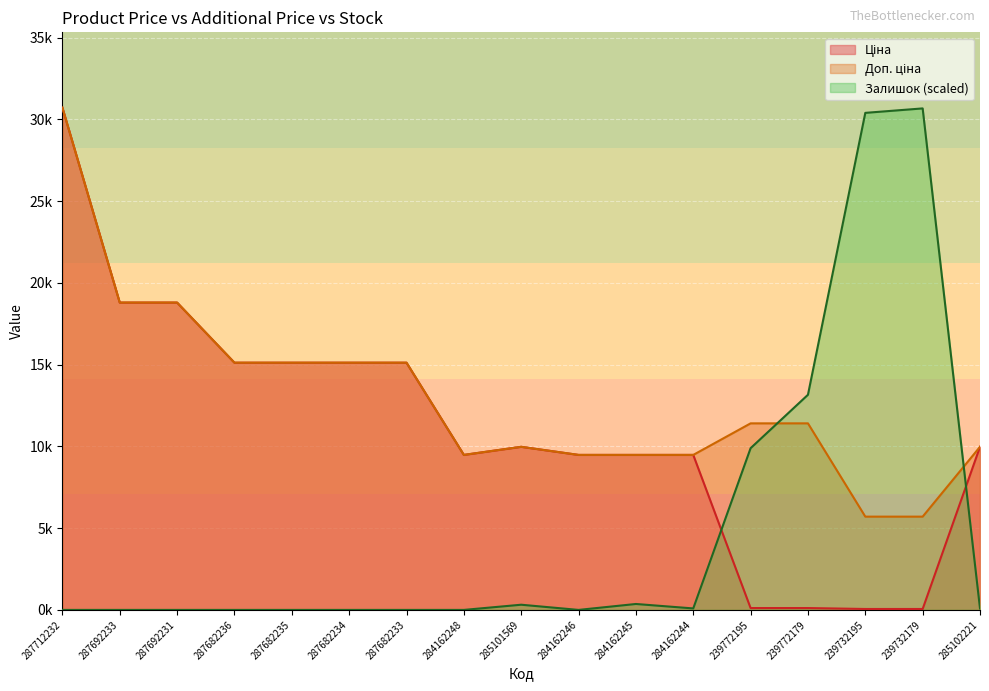

List the series in order of their overall mean, highest first.

Доп. ціна, Ціна, Залишок